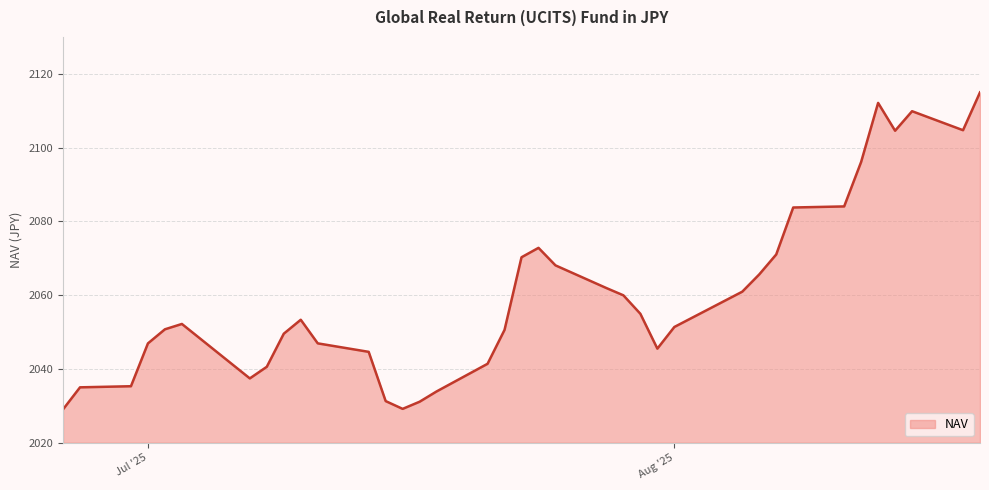

What is the minimum value shown in the chart?

2029.0